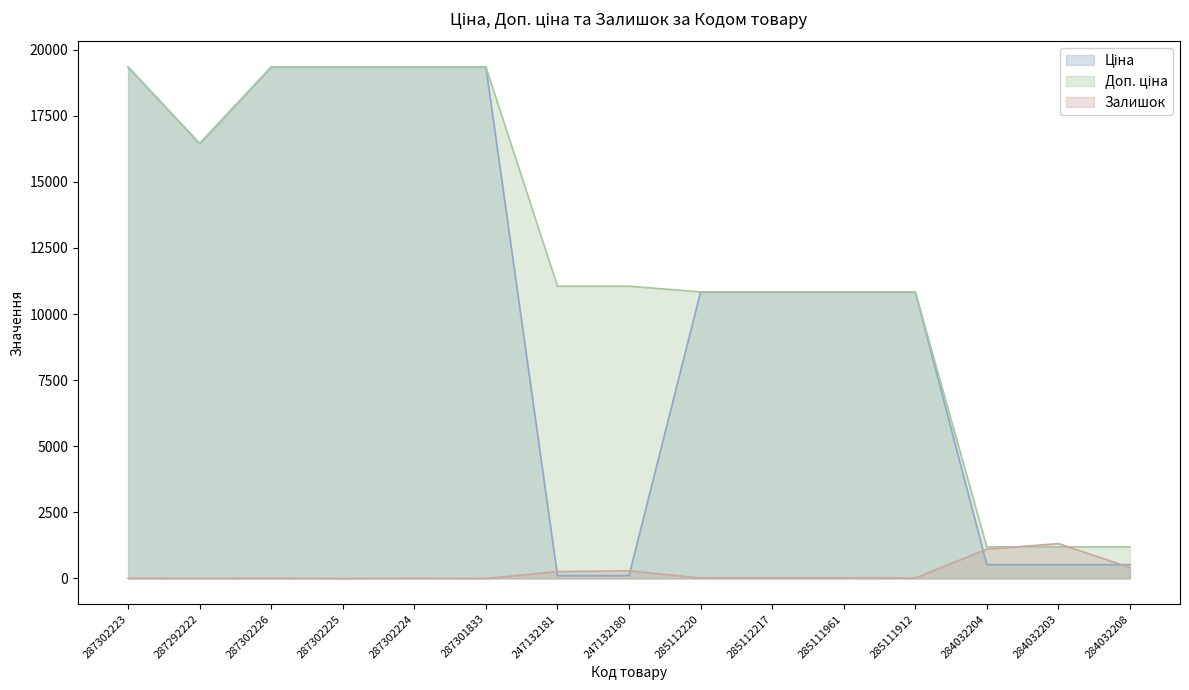

True or false: Залишок and Доп. ціна intersect in this chart.

True